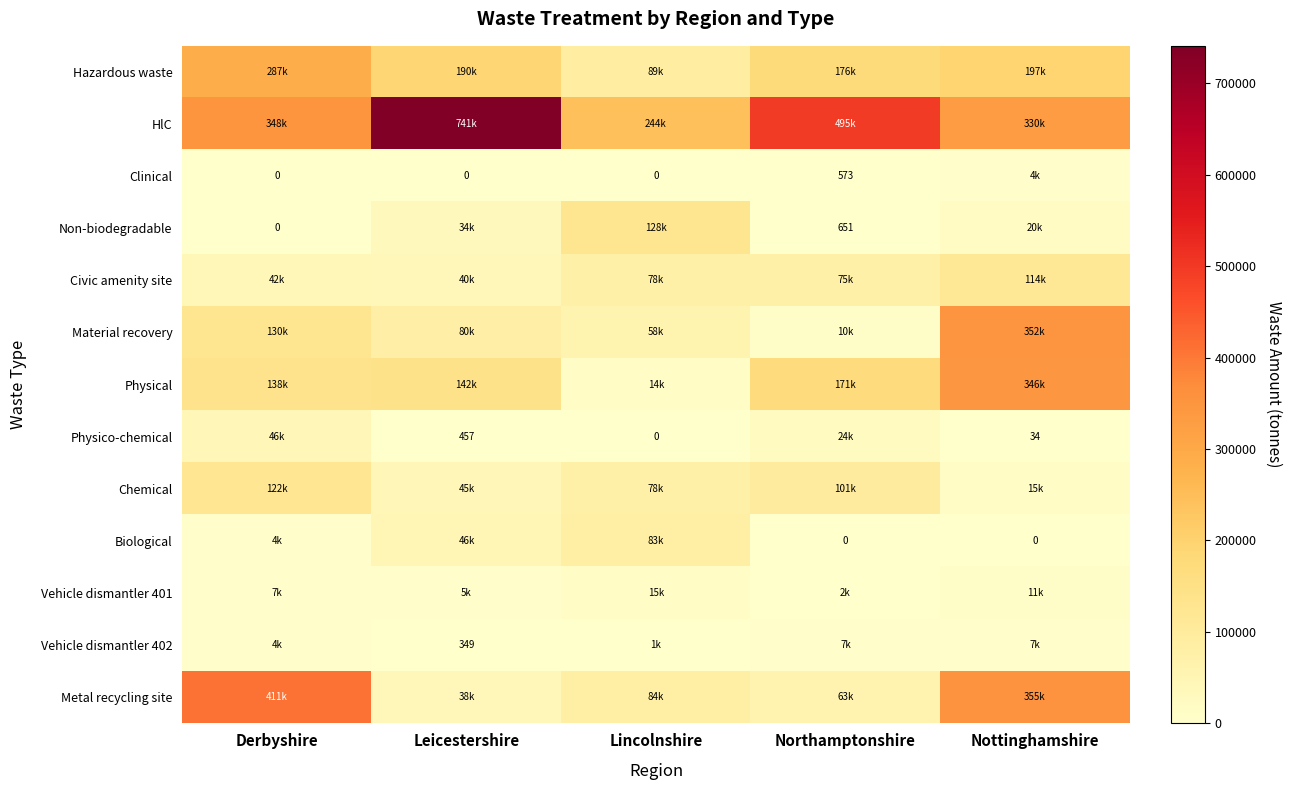

The value of Hazardous waste at Northamptonshire is 176384.5. True or false?

True